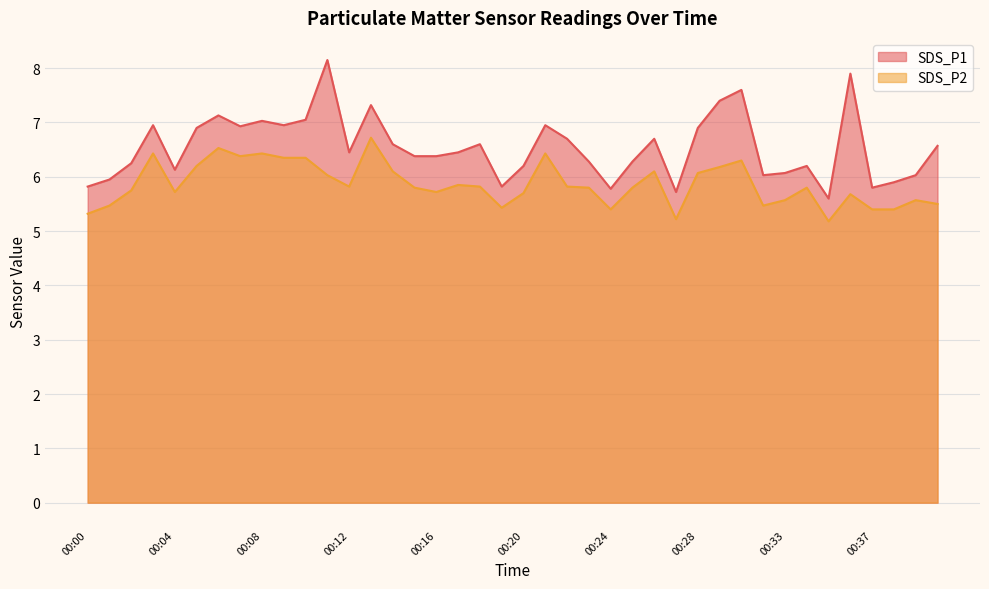

What is the average value of the SDS_P1 series?

6.5